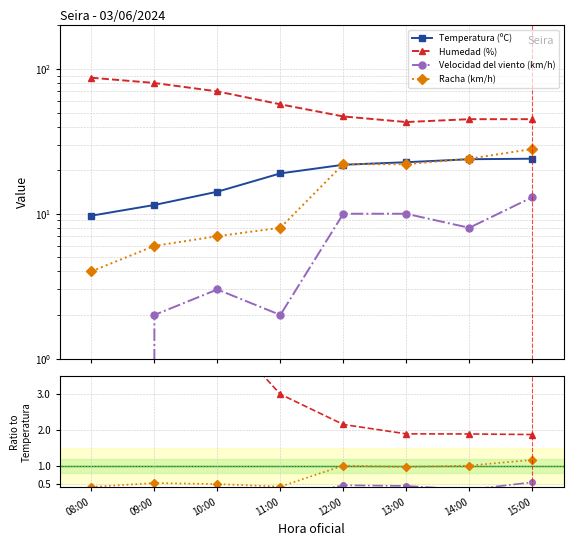

True or false: Humedad (%) and Velocidad del viento (km/h) intersect in this chart.

False